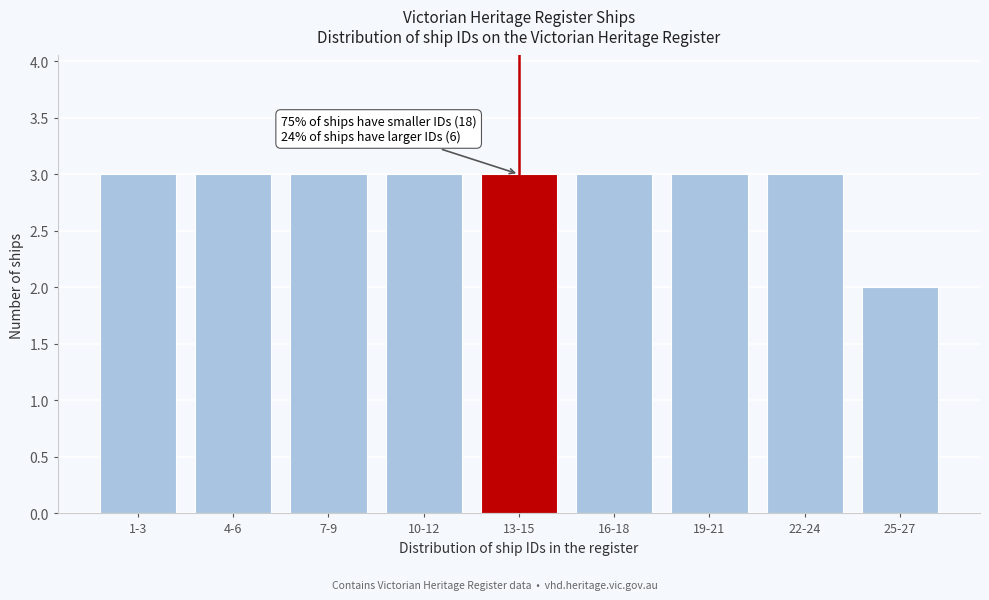

Reading right to left, extract all data points from this chart.

2	3	3	3	3	3	3	3	3